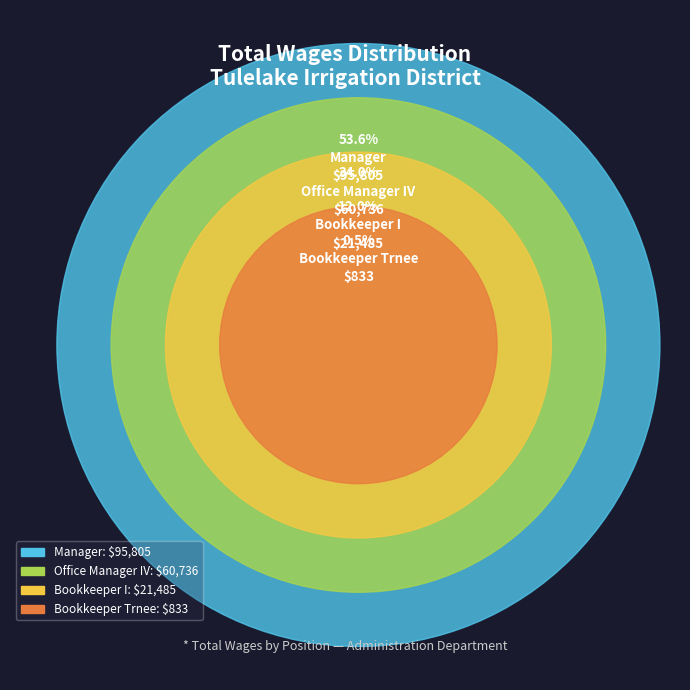

True or false: Bookkeeper I accounts for 1% of the total.

False